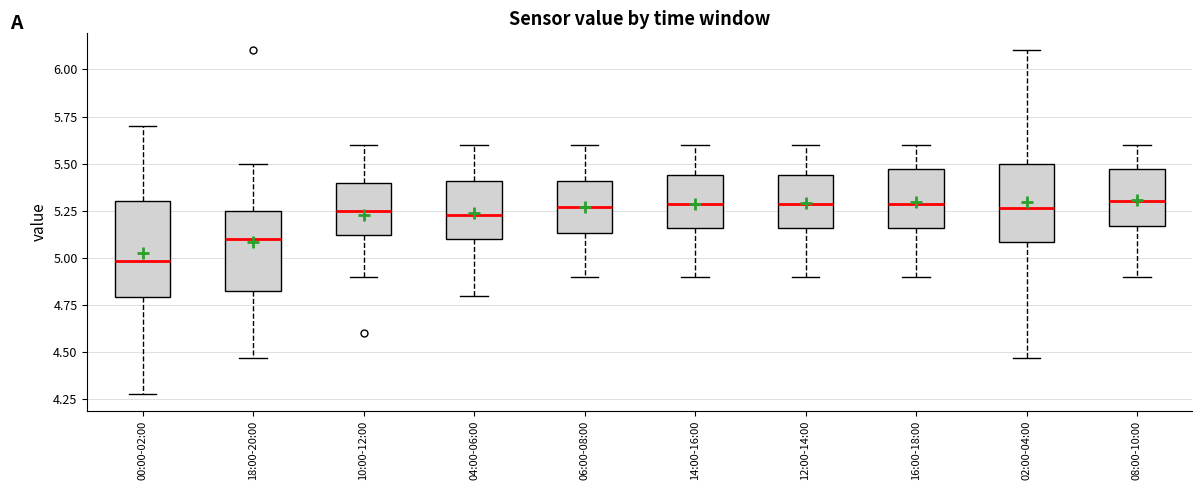

Reading left to right, read every box against the y-axis: the position of its median line, the range the box covers, and the ends of its whiskers. The values are not printed on the chart, so give them approximately, as read against the axis.

00:00-02:00: median 5.00, box 4.80 to 5.30, whiskers 4.30 to 5.70
18:00-20:00: median 5.10, box 4.80 to 5.25, whiskers 4.45 to 5.50
10:00-12:00: median 5.25, box 5.10 to 5.40, whiskers 4.90 to 5.60
04:00-06:00: median 5.25, box 5.10 to 5.40, whiskers 4.80 to 5.60
06:00-08:00: median 5.25, box 5.15 to 5.40, whiskers 4.90 to 5.60
14:00-16:00: median 5.30, box 5.15 to 5.45, whiskers 4.90 to 5.60
12:00-14:00: median 5.30, box 5.15 to 5.45, whiskers 4.90 to 5.60
16:00-18:00: median 5.30, box 5.15 to 5.45, whiskers 4.90 to 5.60
02:00-04:00: median 5.25, box 5.10 to 5.50, whiskers 4.45 to 6.10
08:00-10:00: median 5.30, box 5.15 to 5.45, whiskers 4.90 to 5.60